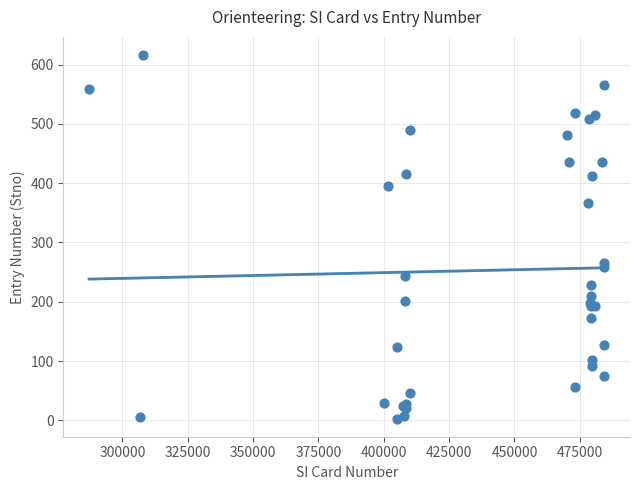

What Y value in the scatter plot is closest to 309?

266